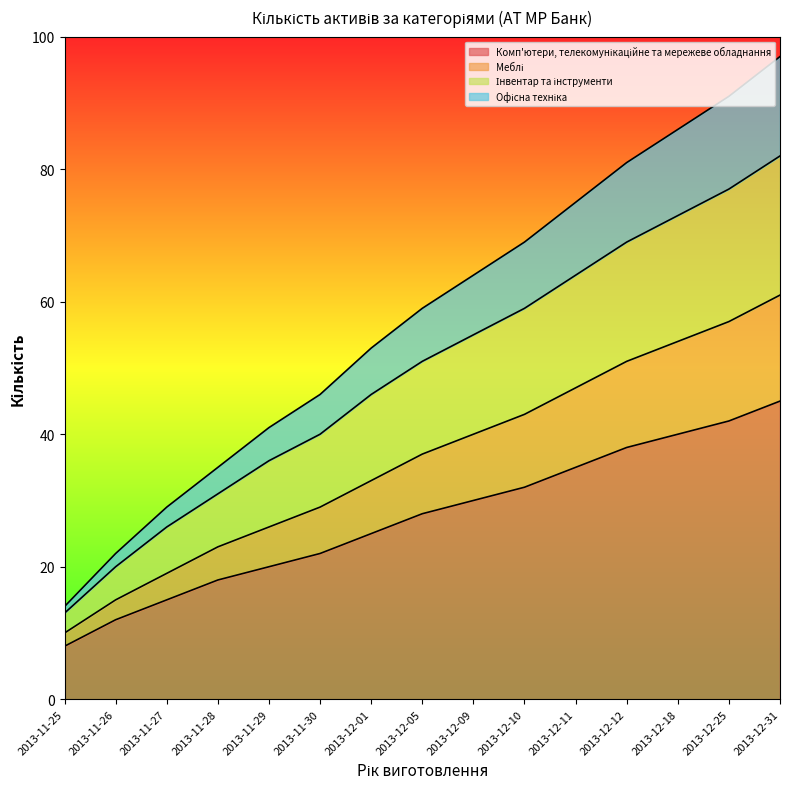

Where is Інвентар та інструменти nearest to the value 47?

2013-12-01